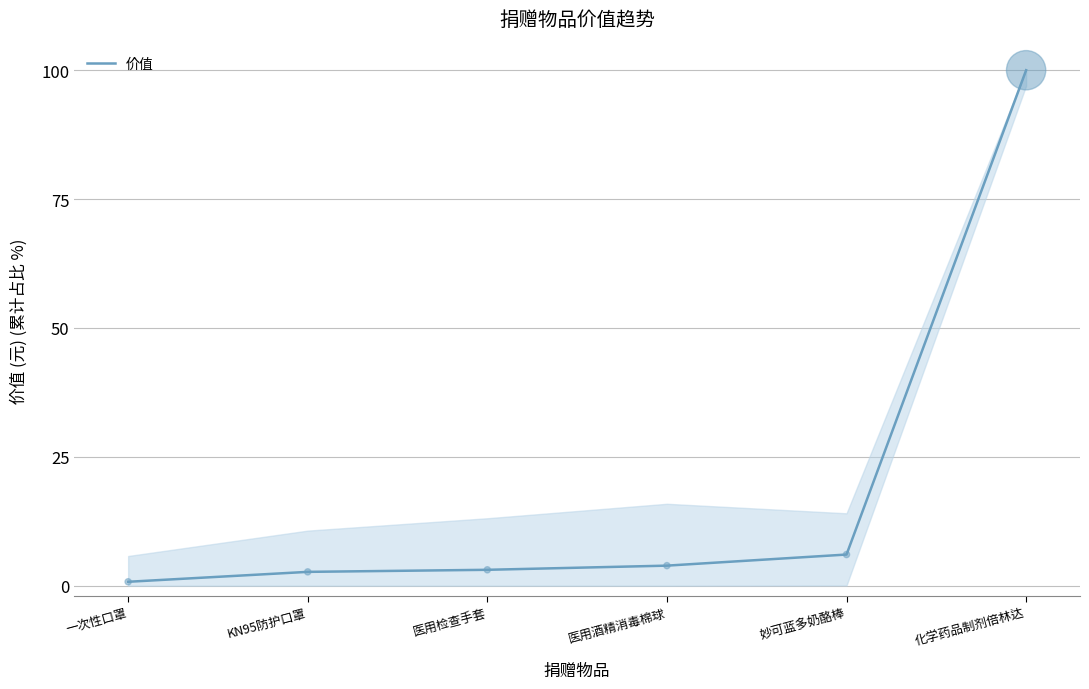

Between 一次性口罩 and 妙可蓝多奶酪棒, which is larger?

妙可蓝多奶酪棒